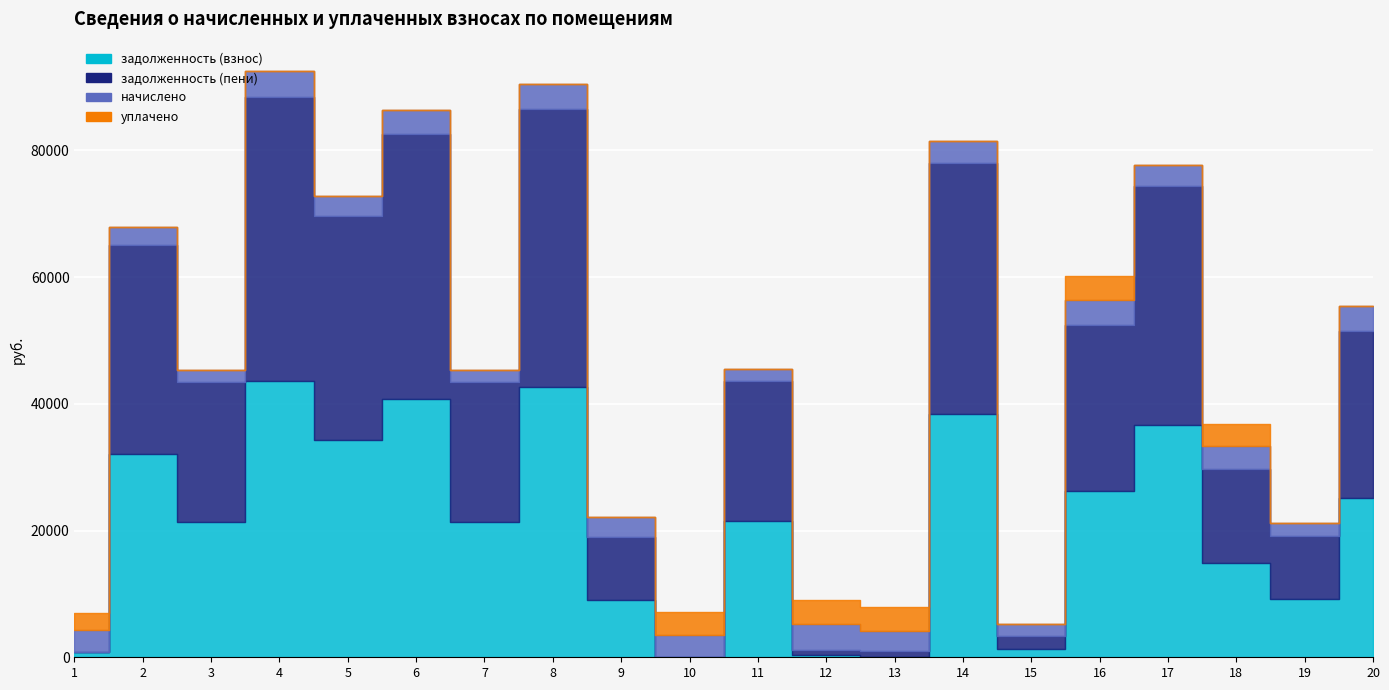

At which label is задолженность (взнос) closest to 21787?

11